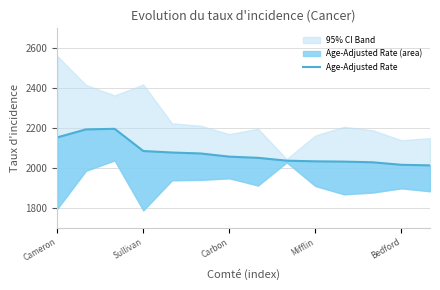

What is the greatest value displayed?

2195.6